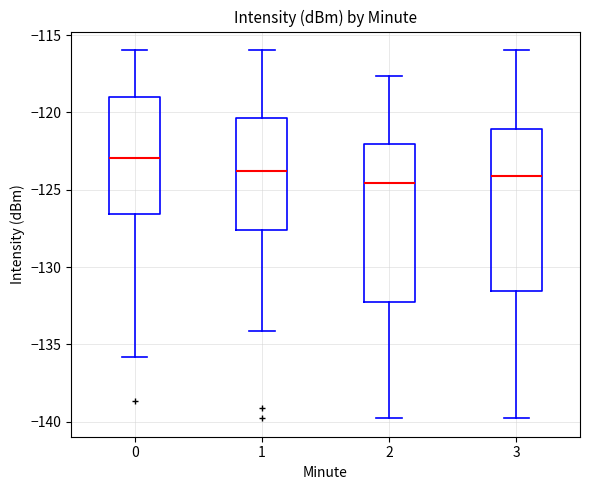

Reading left to right, transcribe this box plot: for each box, give where its median line is, the range the box spans, and where its two whiskers end, as read against the y-axis. The values are not printed on the chart, so give them approximately, as read against the axis.

0: median -123.0, box -126.5 to -119.0, whiskers -136.0 to -116.0
1: median -124.0, box -127.5 to -120.5, whiskers -134.0 to -116.0
2: median -124.5, box -132.5 to -122.0, whiskers -140.0 to -117.5
3: median -124.0, box -131.5 to -121.0, whiskers -140.0 to -116.0